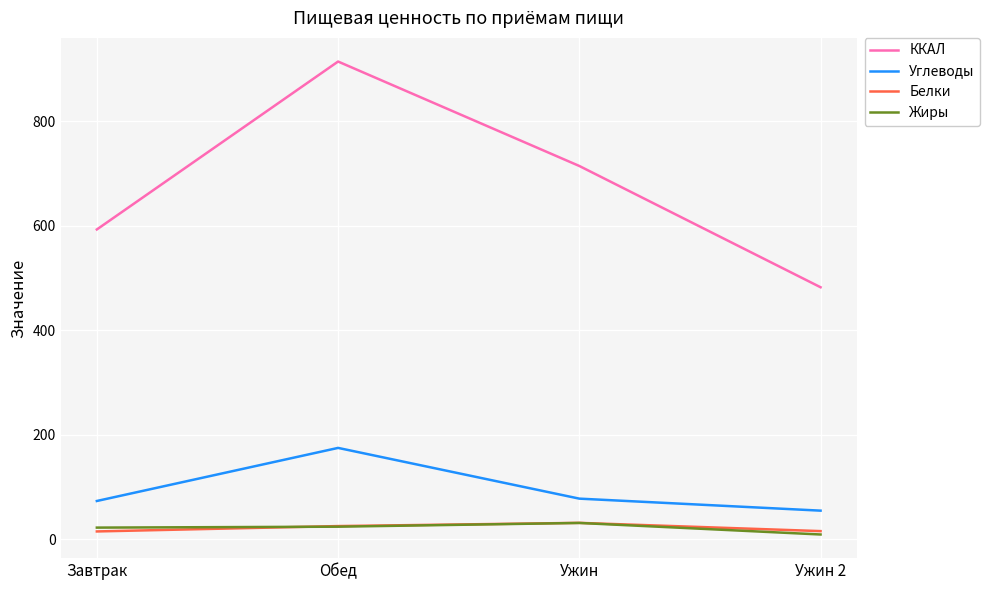

Which series has the largest range (max minus min)?

ККАЛ